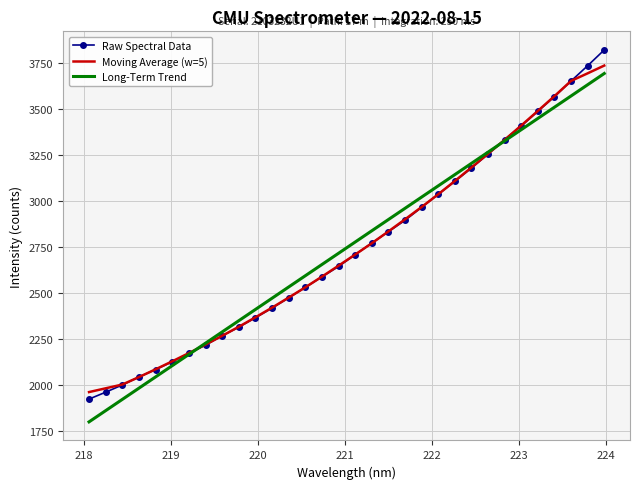

Which series has the widest spread of values?

Raw Spectral Data